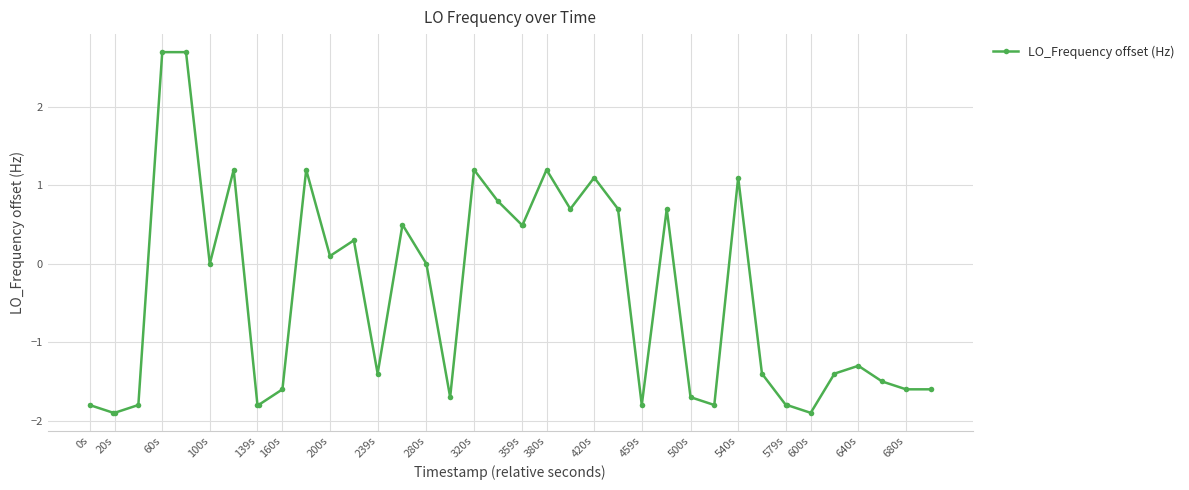

Does the chart have visible grid lines?

Yes